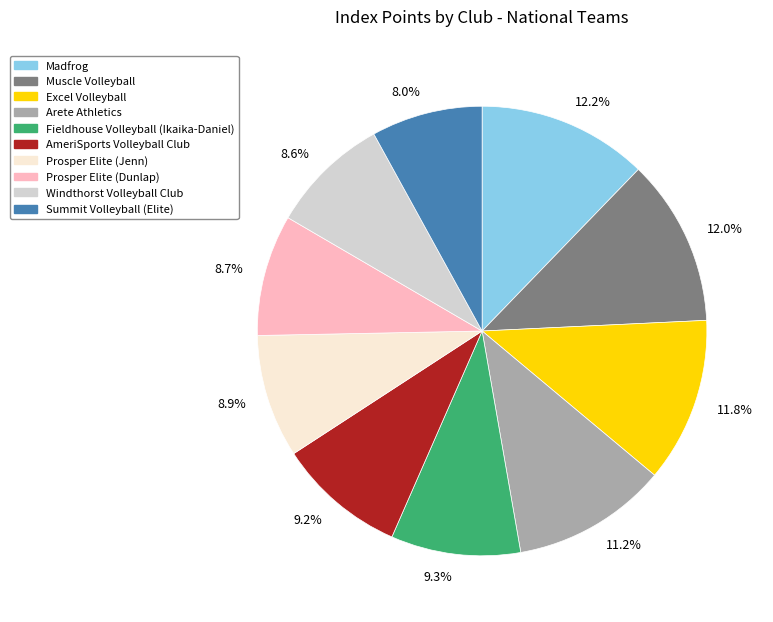

How many slices are in this pie chart?

10